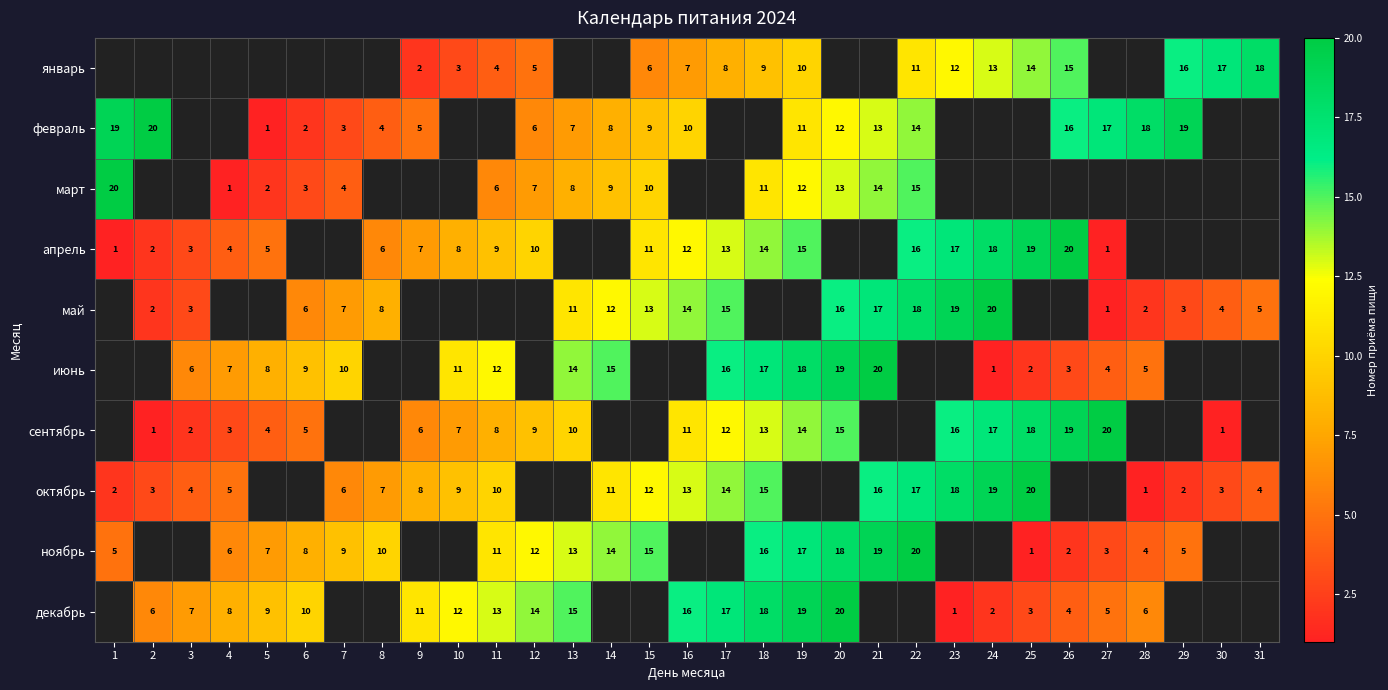

How many series are shown in this chart?

10